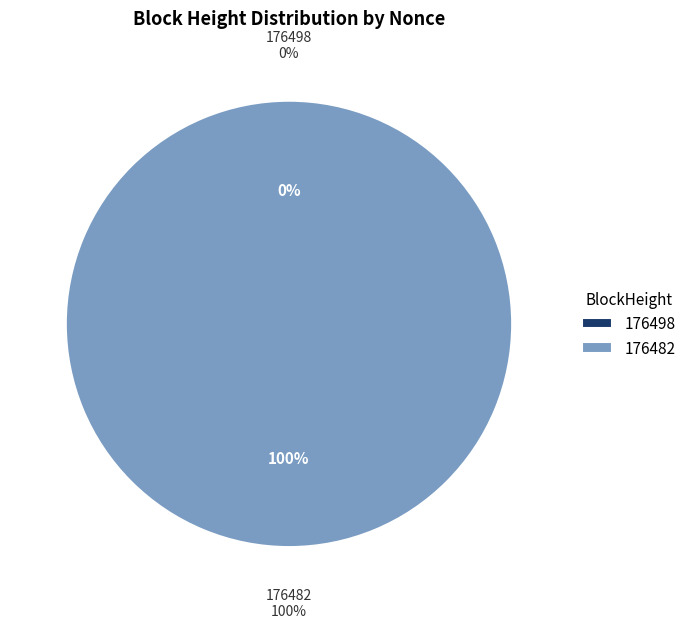

To the nearest percent, what is the combined percentage of 176498 and 176482?

100%